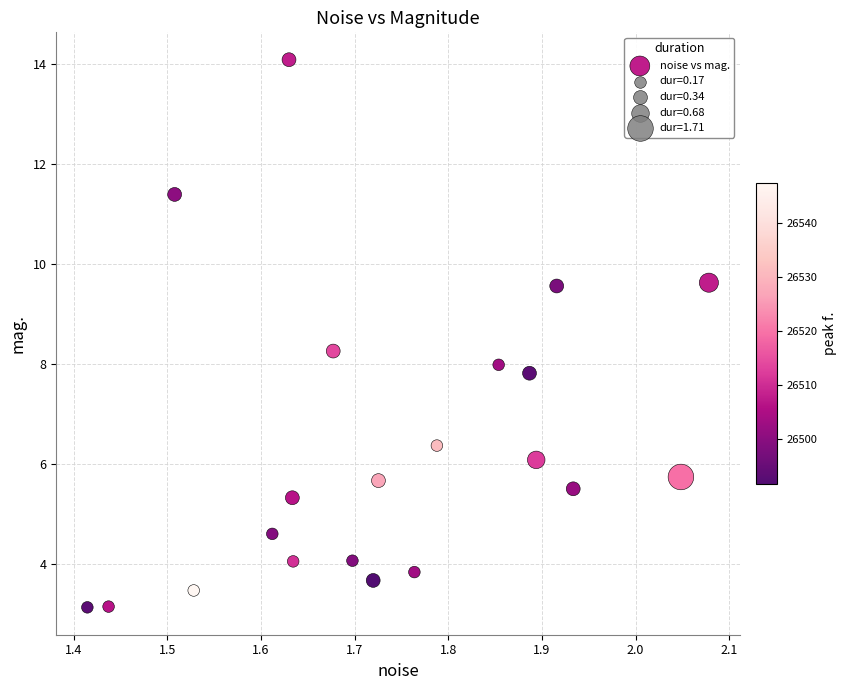

What is the range of Y values (max minus min)?

11.0